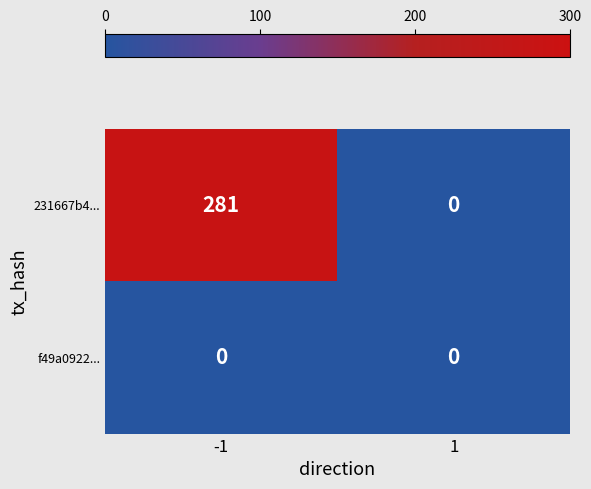

True or false: 231667b4... has a value of -135 at 1.

False